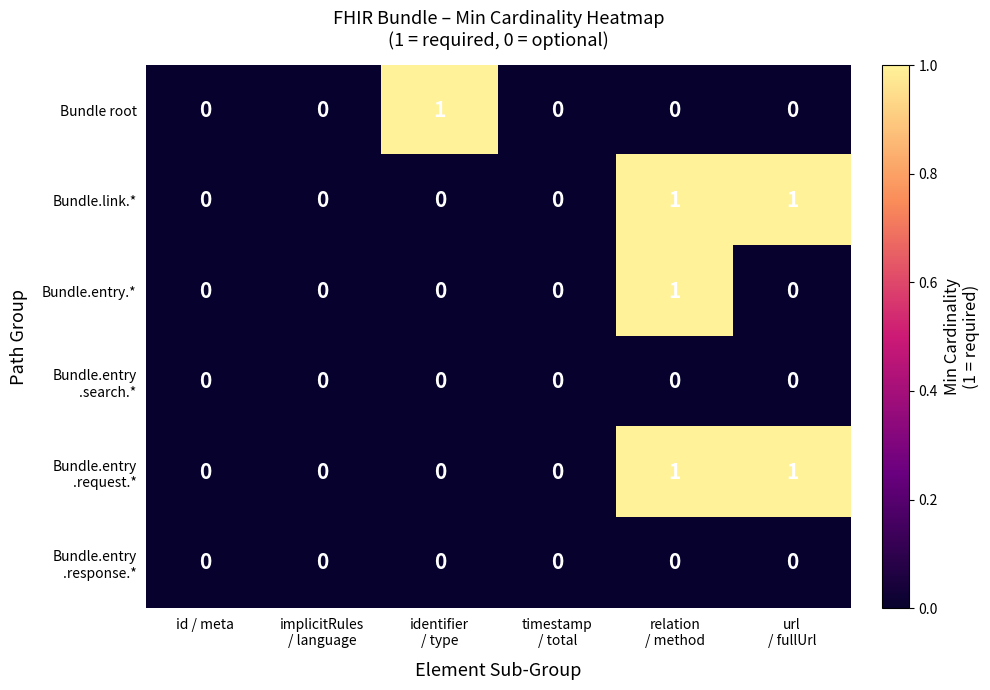

Count the number of data series in this chart.

6